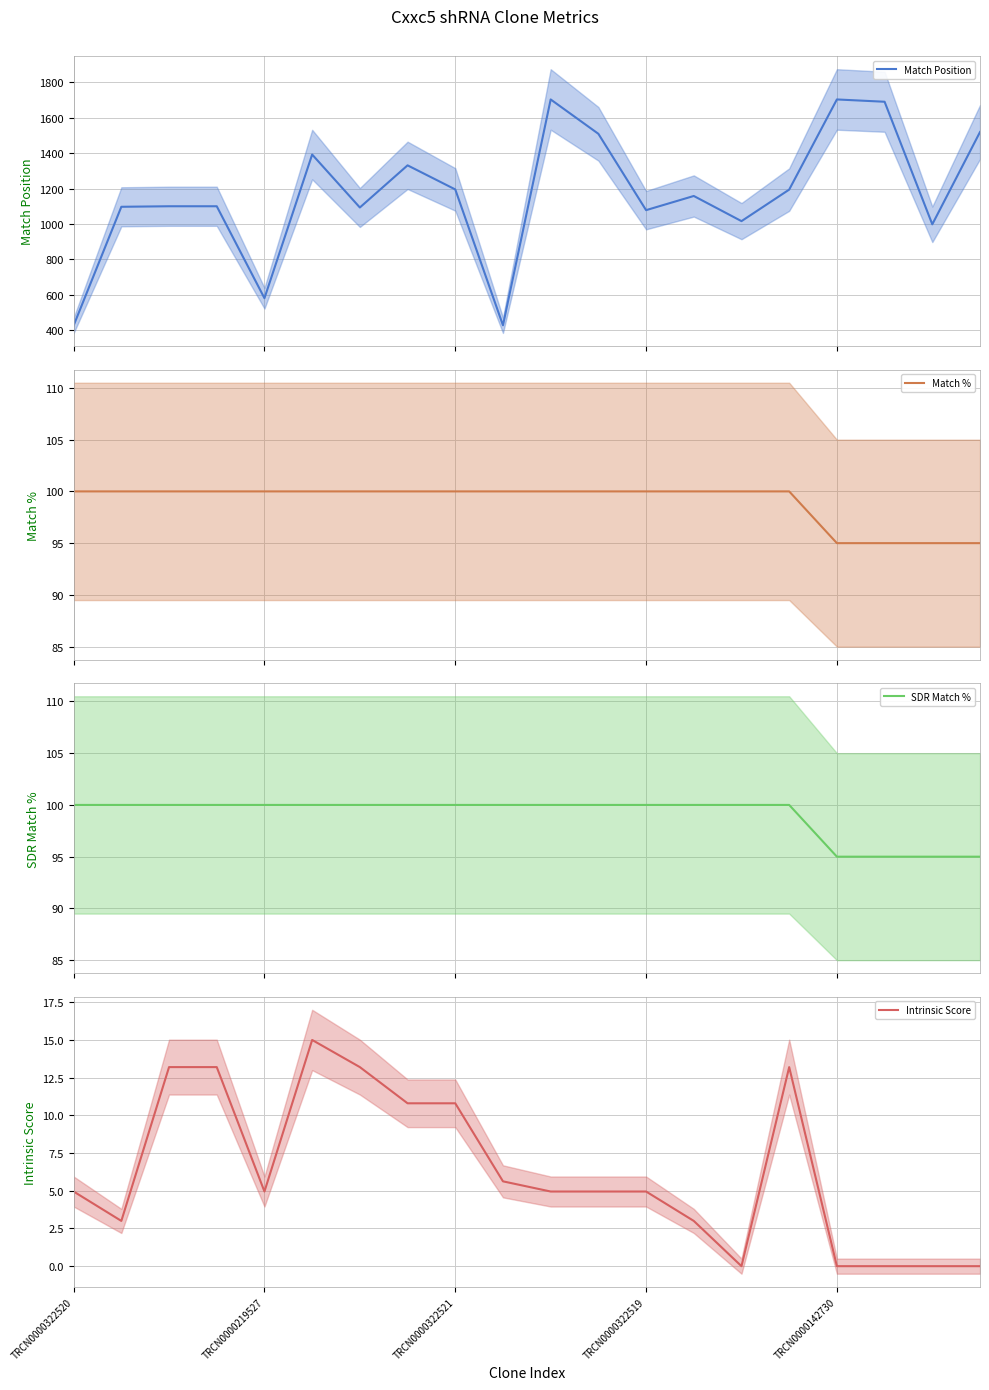

Where does the Intrinsic Score series first go above 4?

TRCN0000322520